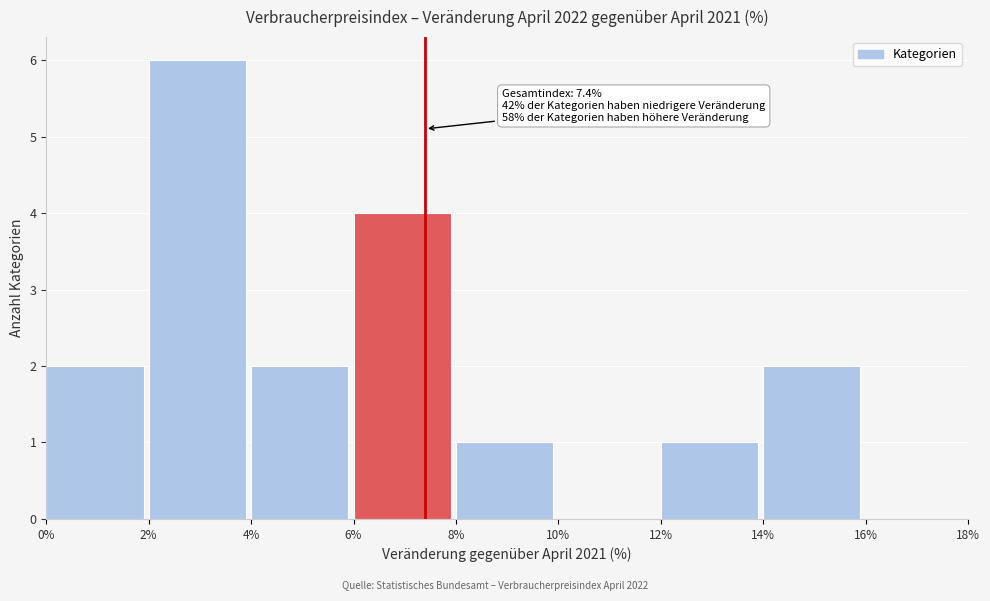

Which range on the x-axis has the tallest bar?

2% to 4%